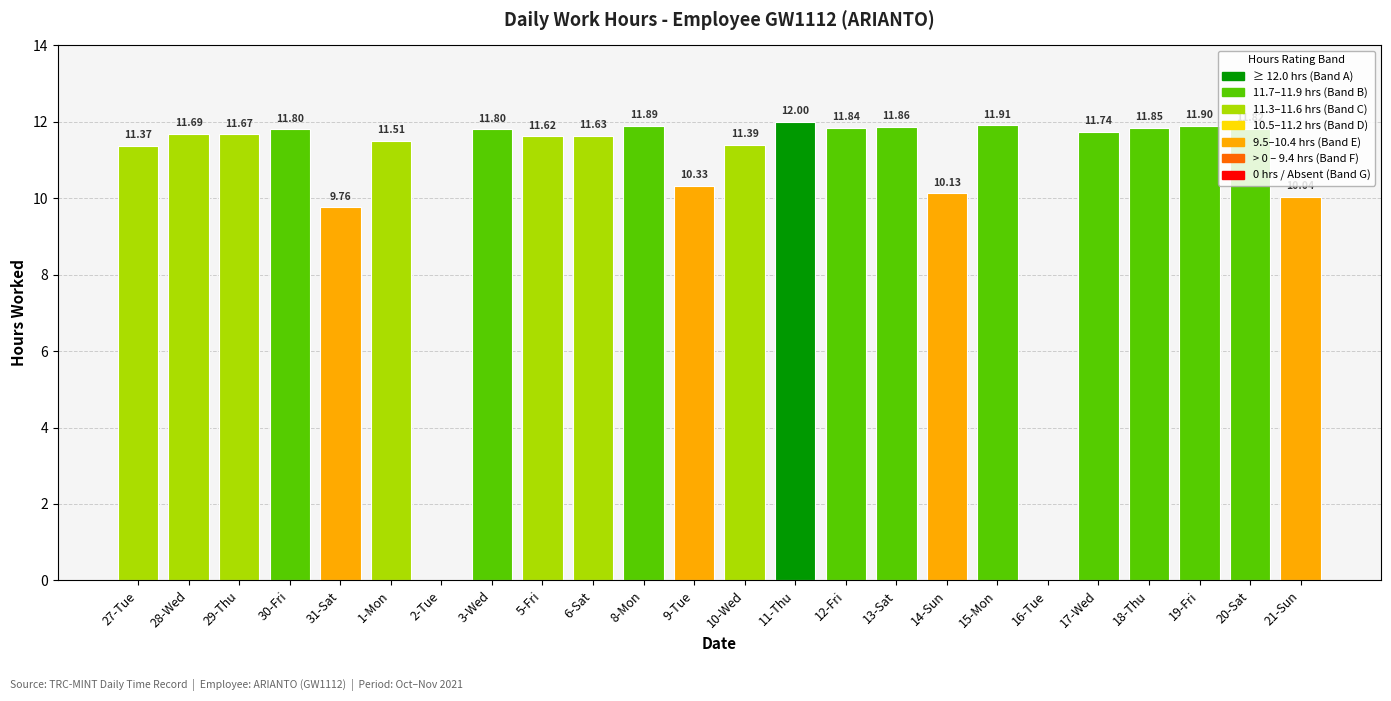

The chart shows a value of 11.8 at 12-Fri. True or false?

True